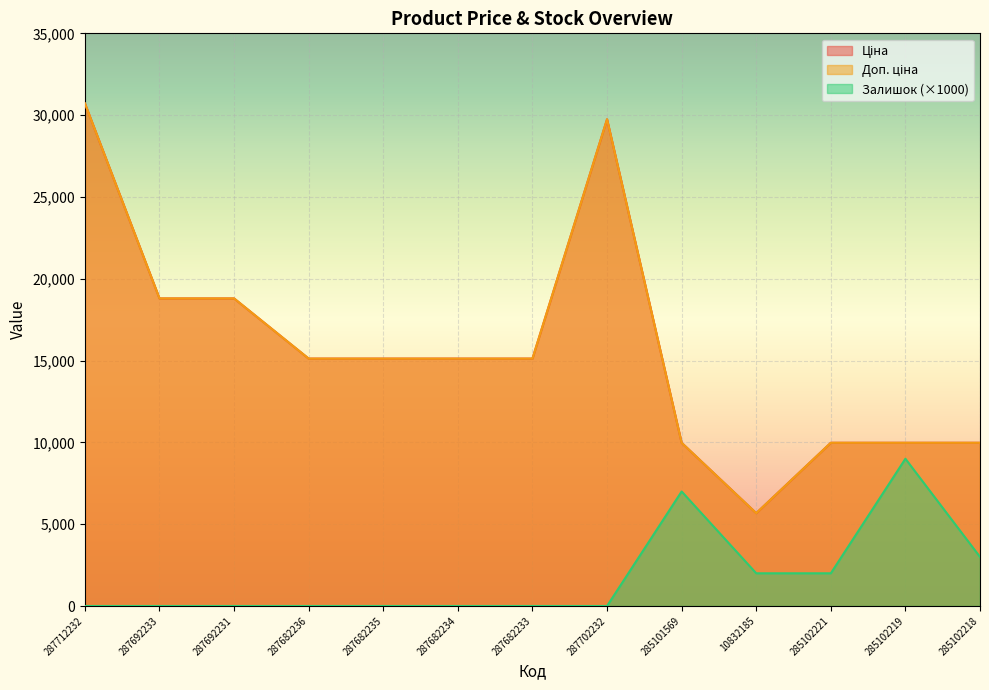

How many lines are shown in the chart?

3